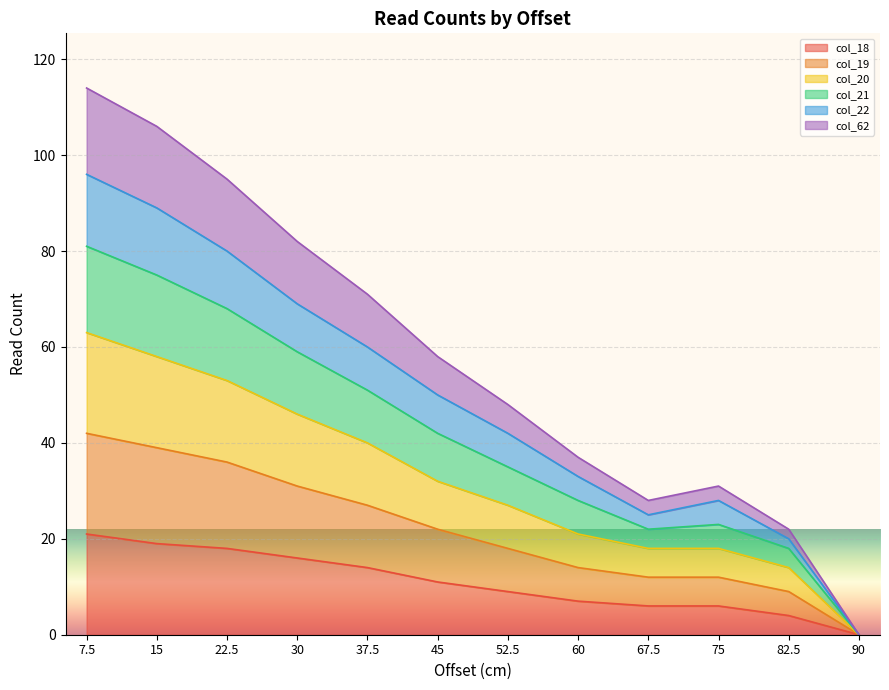

True or false: col_18 and col_20 cross at least once.

False